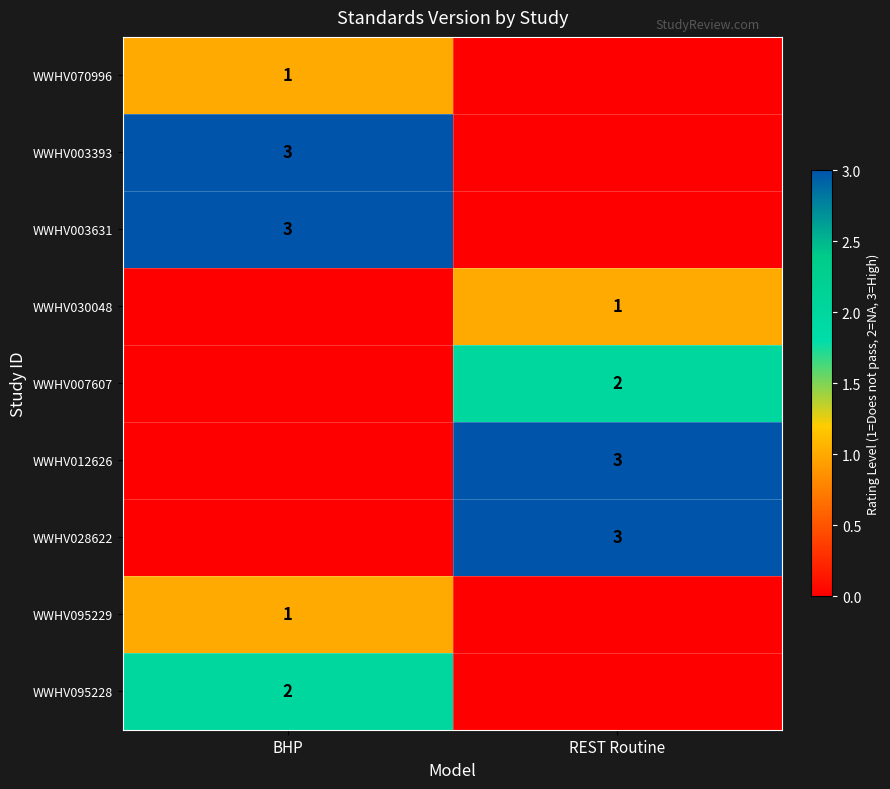

The value of WWHV030048 at REST Routine is 1. True or false?

True